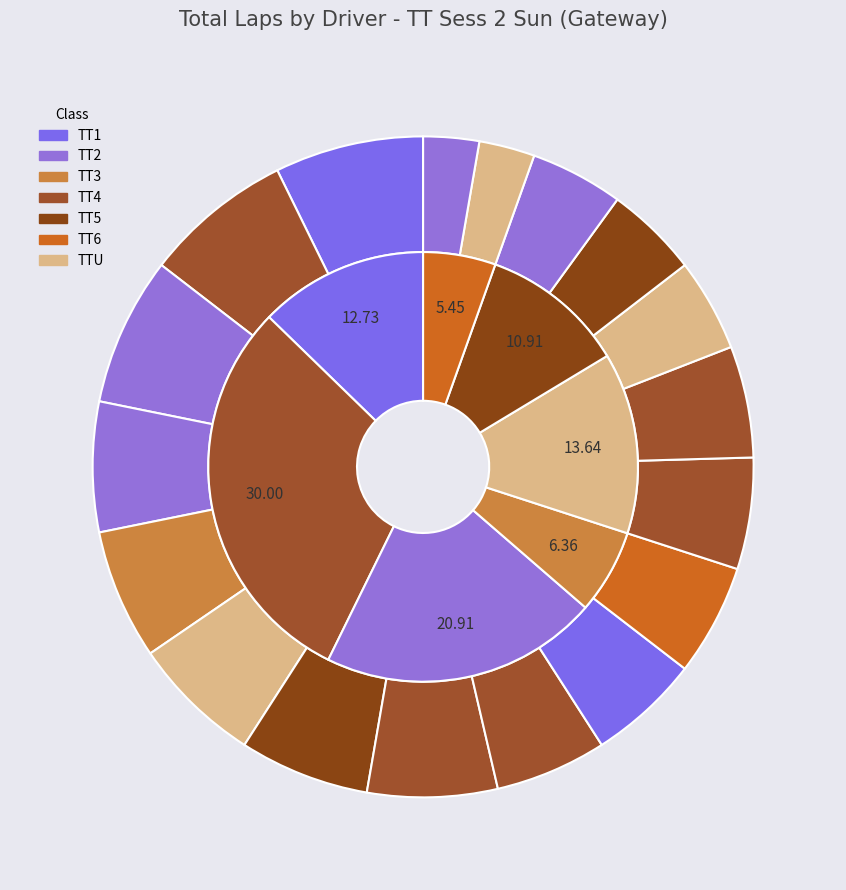

To the nearest percent, what is the average slice percentage?

6%